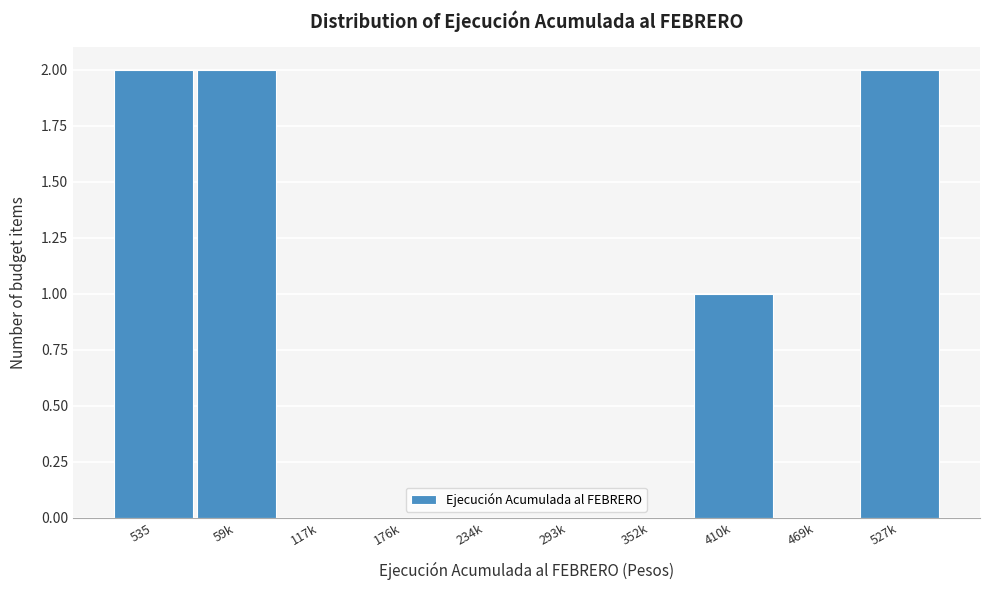

Reading left to right, transcribe all the data shown in this chart.

535=2	59k=2	117k=0	176k=0	234k=0	293k=0	352k=0	410k=1	469k=0	527k=2